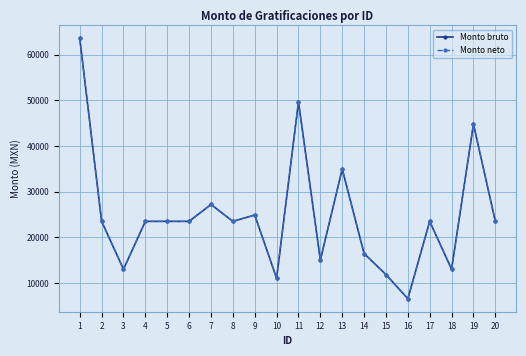

What is the approximate value of Monto neto at 17?

23498.7